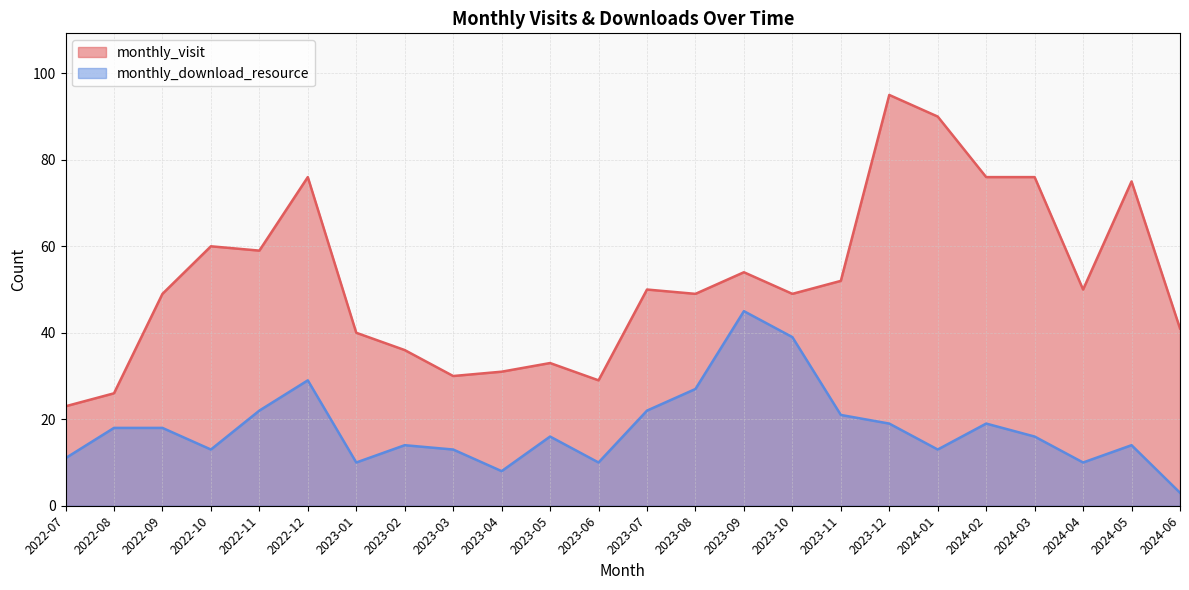

Reading right to left, what are all the values shown in this chart?

monthly_visit: 41	75	50	76	76	90	95	52	49	54	49	50	29	33	31	30	36	40	76	59	60	49	26	23
monthly_download_resource: 3	14	10	16	19	13	19	21	39	45	27	22	10	16	8	13	14	10	29	22	13	18	18	11